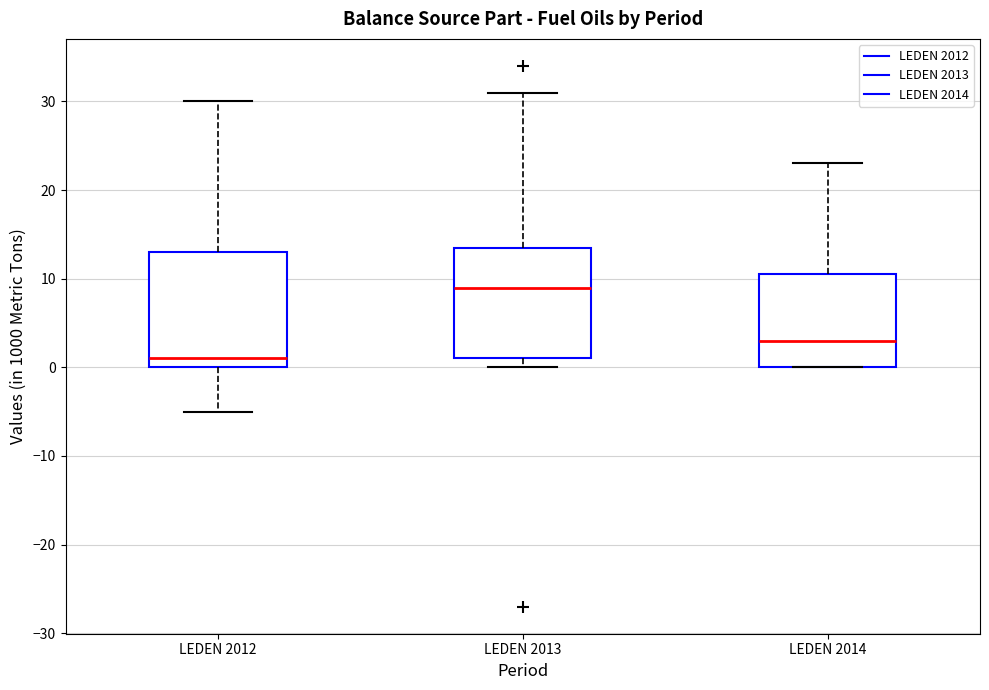

Which box has the lowest median line?

LEDEN 2012